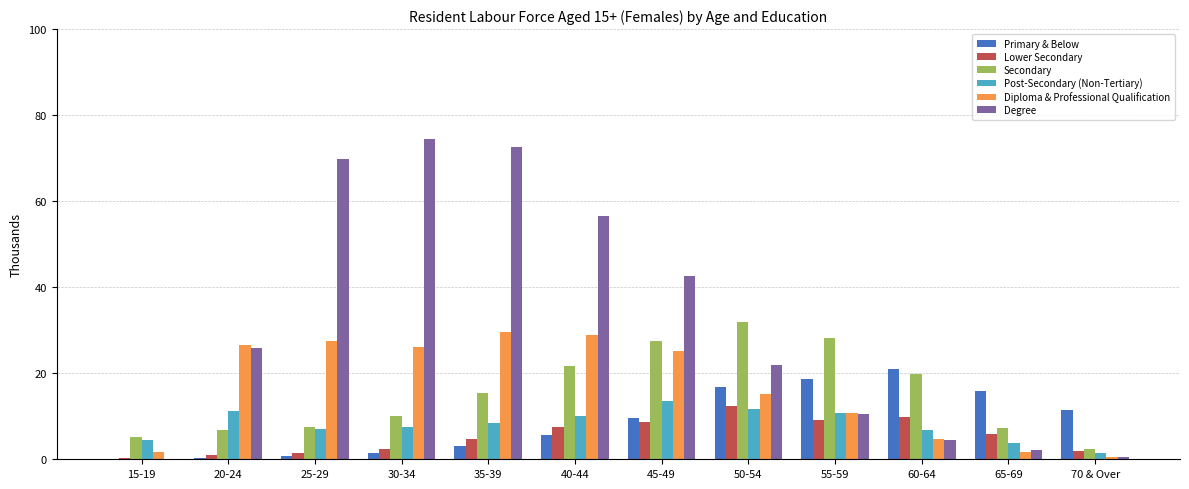

What is the maximum value shown in the chart?

74.5